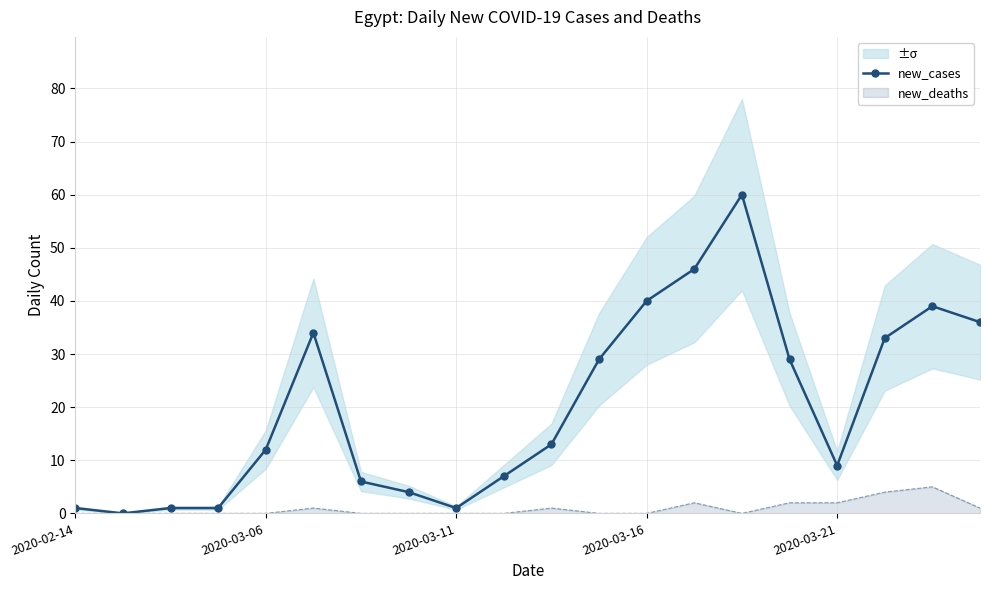

Reading left to right, transcribe all the data shown in this chart.

1	0	1	1	12	34	6	4	1	7	13	29	40	46	60	29	9	33	39	36